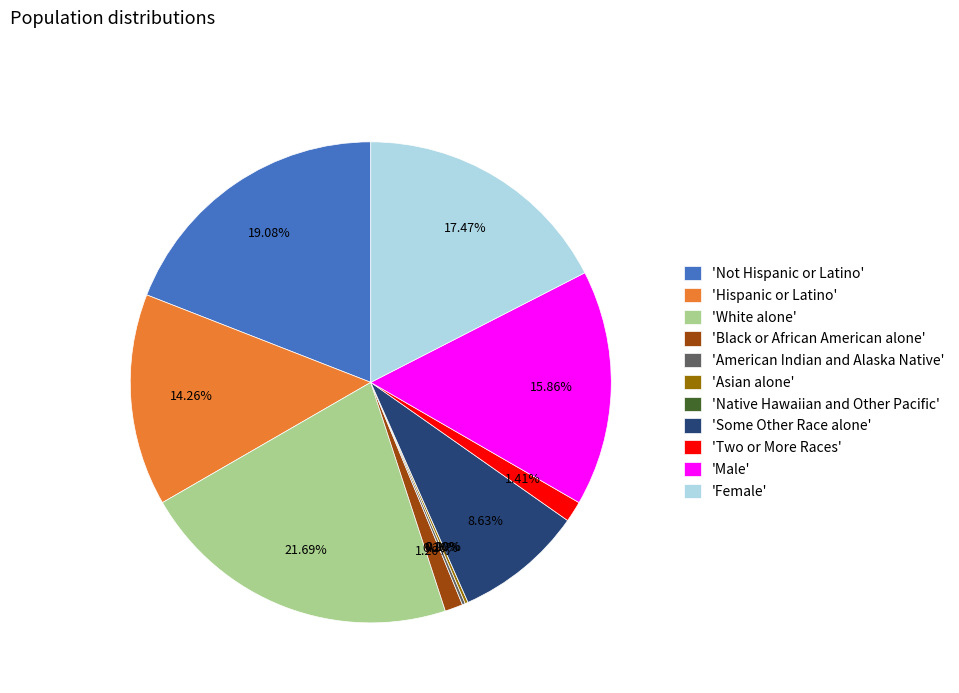

Is there any slice that represents more than half of the pie?

No